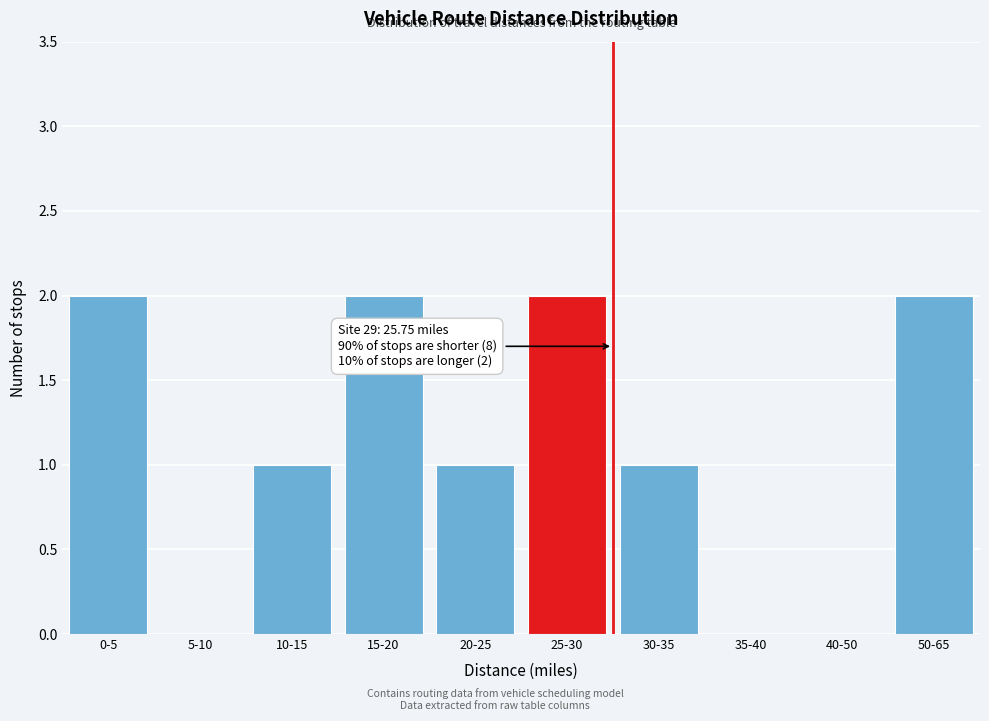

Reading right to left, what are all the values shown in this chart?

50-65=2	40-50=0	35-40=0	30-35=1	25-30=2	20-25=1	15-20=2	10-15=1	5-10=0	0-5=2